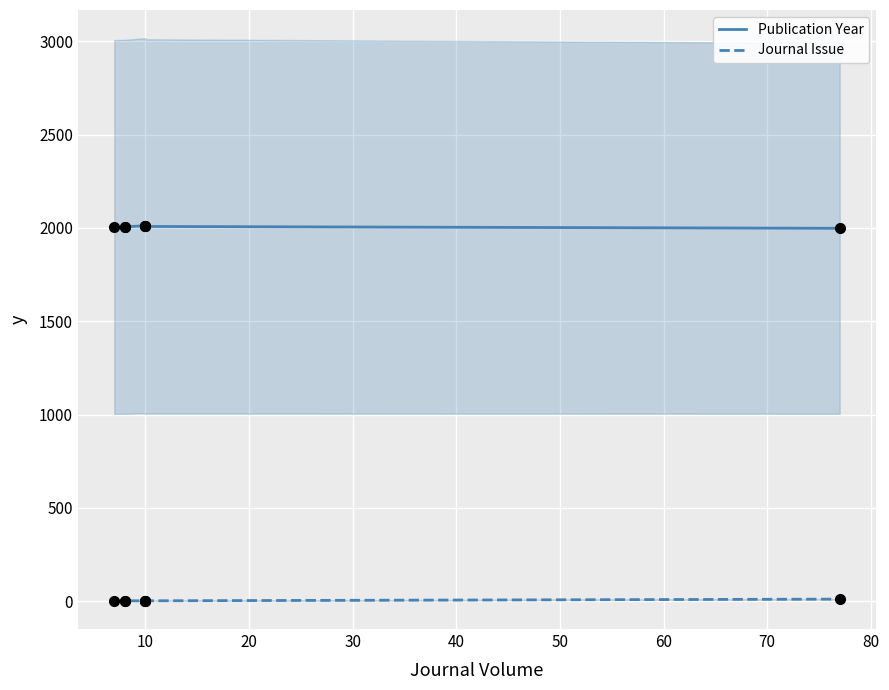

What is the total value across all series at 60?

2009